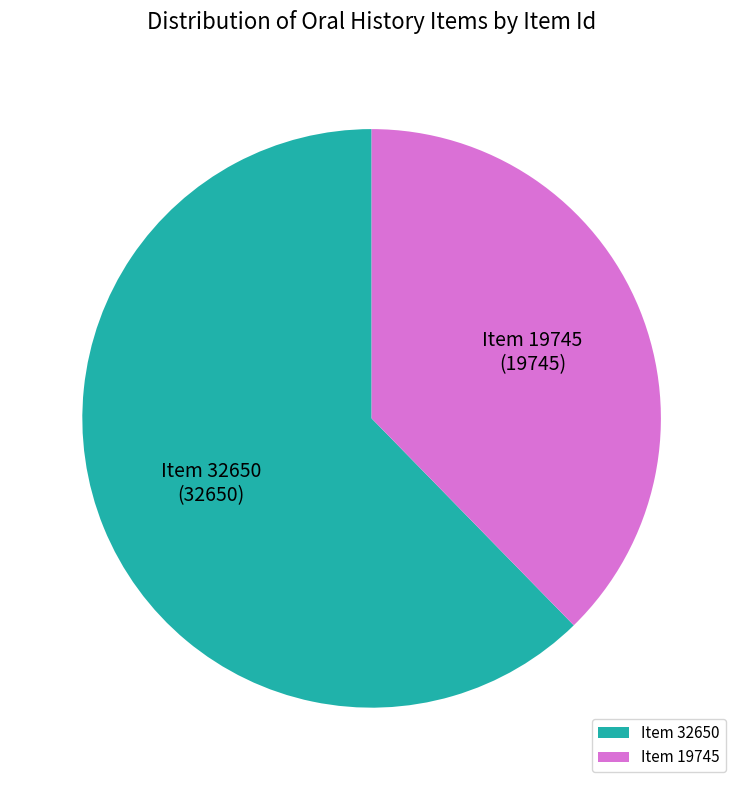

Rank the categories by value from lowest to highest.

Item 19745, Item 32650